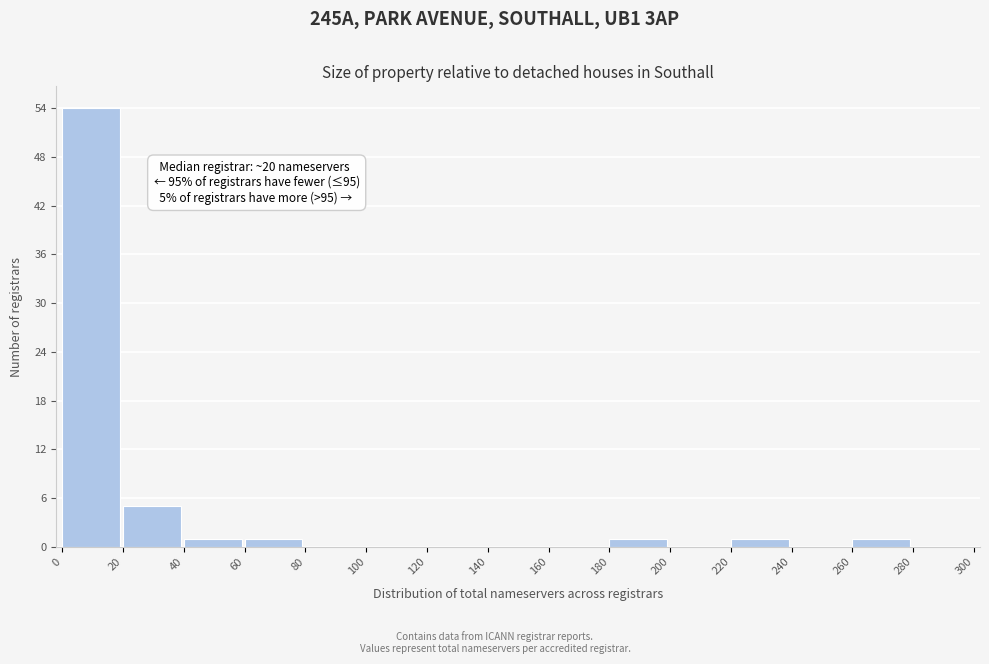

Over which range of the x-axis is the bar tallest?

0 to 20